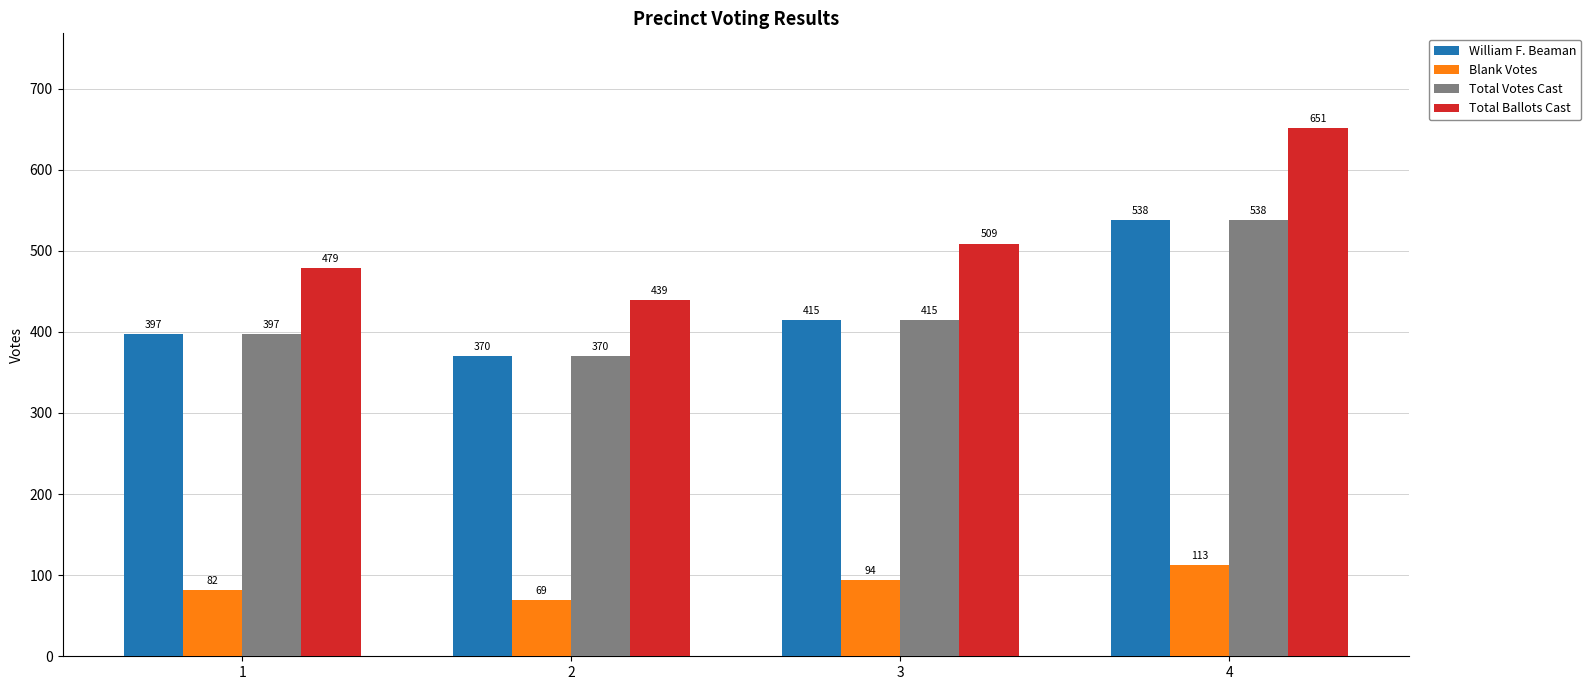

Reading left to right, transcribe all the data shown in this chart.

William F. Beaman: 397	370	415	538
Blank Votes: 82	69	94	113
Total Votes Cast: 397	370	415	538
Total Ballots Cast: 479	439	509	651